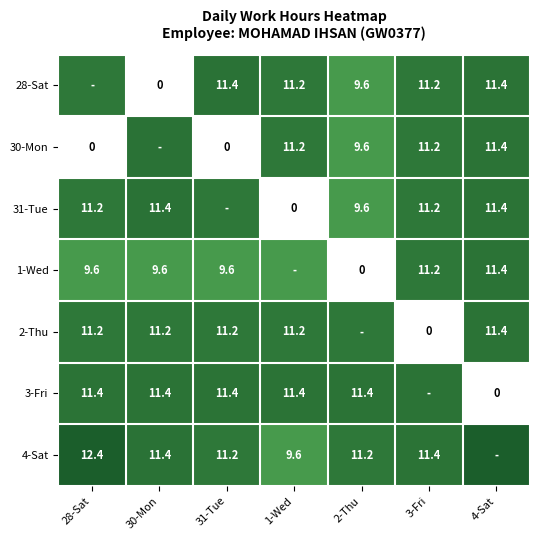

Rank the series at 3-Fri from highest to lowest value.

3-Fri, 4-Sat, 28-Sat, 30-Mon, 31-Tue, 1-Wed, 2-Thu